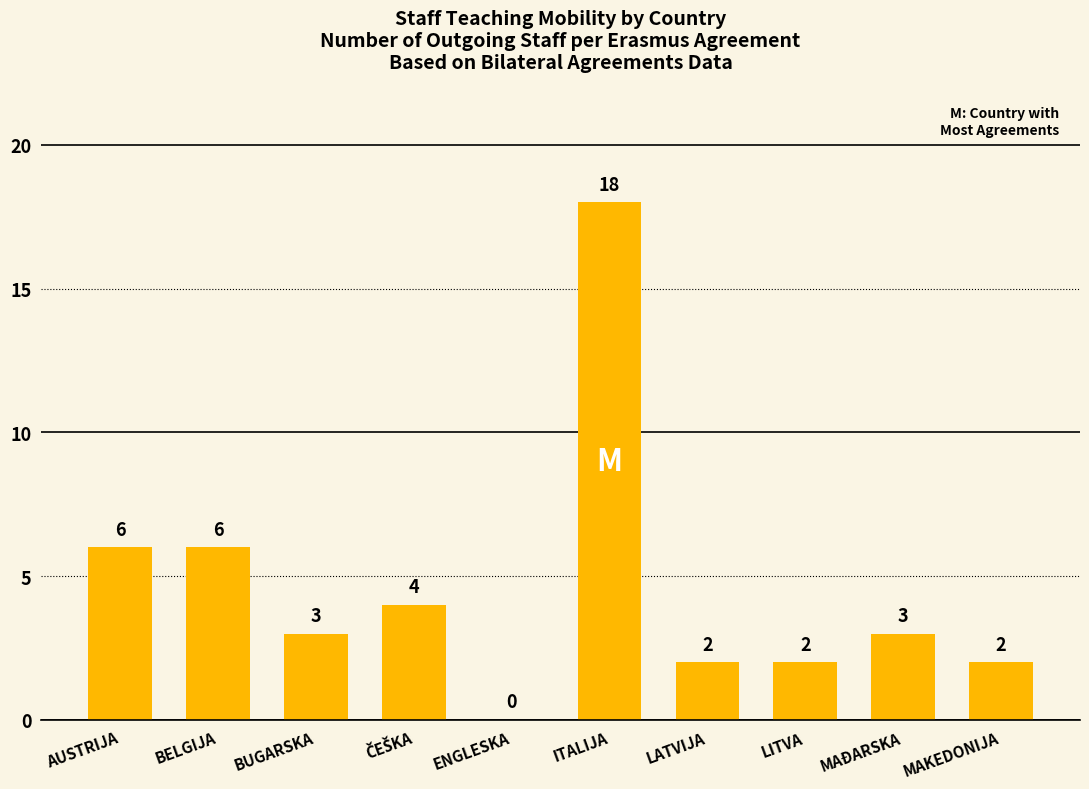

What is the maximum value shown in the chart?

18